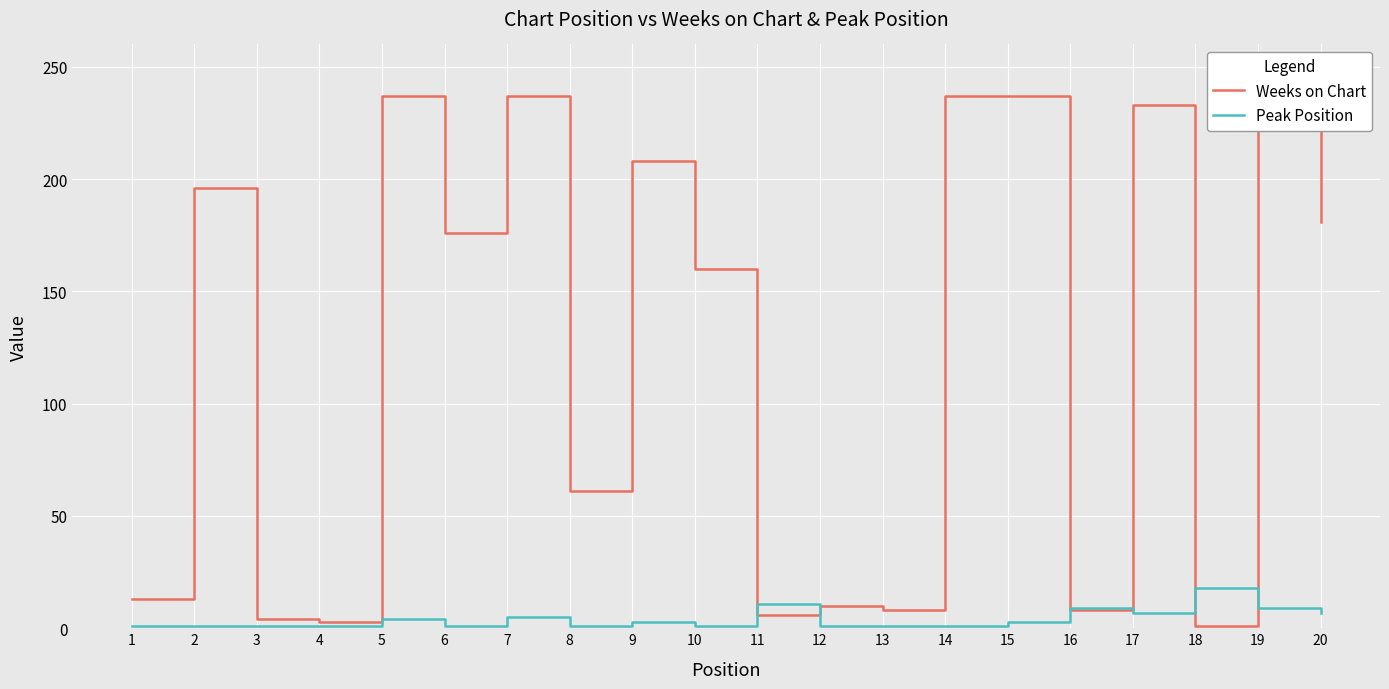

True or false: Peak Position has a value of 1 at 4.

True